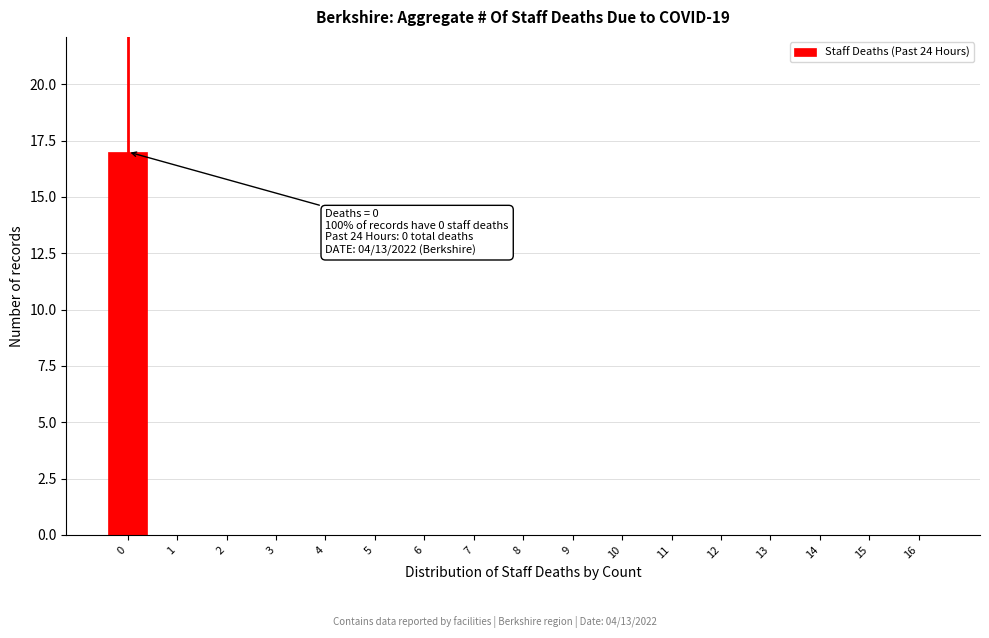

Reading left to right, what are all the values shown in this chart?

0=17	1=0	2=0	3=0	4=0	5=0	6=0	7=0	8=0	9=0	10=0	11=0	12=0	13=0	14=0	15=0	16=0